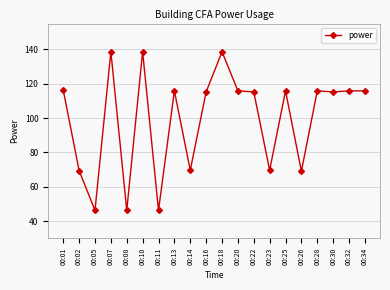

At which category does the data reach its first local peak?

00:07